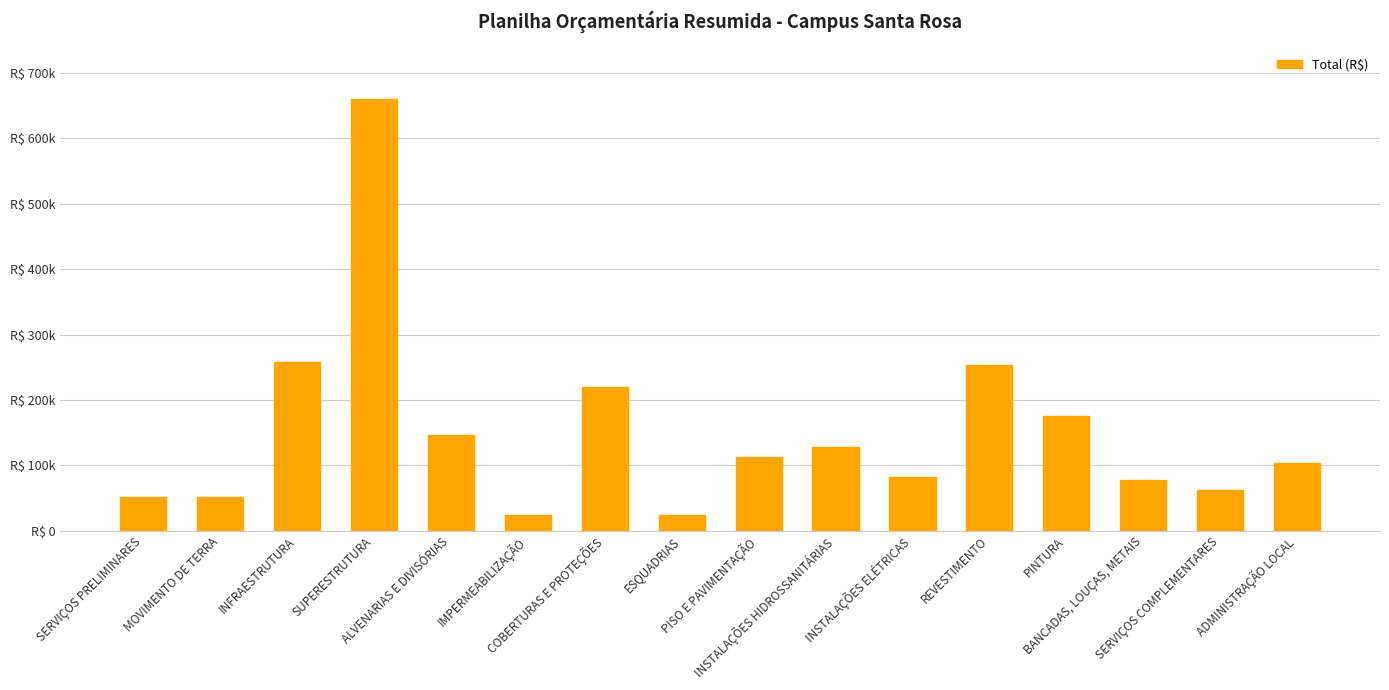

List the labels in order of value, smallest first.

ESQUADRIAS, IMPERMEABILIZAÇÃO, MOVIMENTO DE TERRA, SERVIÇOS PRELIMINARES, SERVIÇOS COMPLEMENTARES, BANCADAS, LOUÇAS, METAIS, INSTALAÇÕES ELÉTRICAS, ADMINISTRAÇÃO LOCAL, PISO E PAVIMENTAÇÃO, INSTALAÇÕES HIDROSSANITÁRIAS, ALVENARIAS E DIVISÓRIAS, PINTURA, COBERTURAS E PROTEÇÕES, REVESTIMENTO, INFRAESTRUTURA, SUPERESTRUTURA